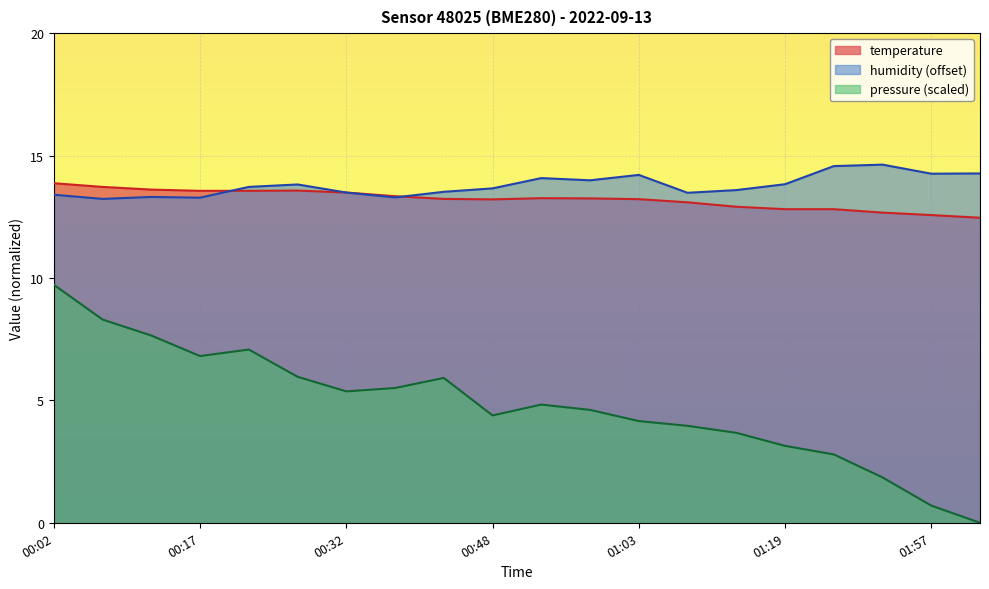

Does the chart display data point markers on the line(s)?

No